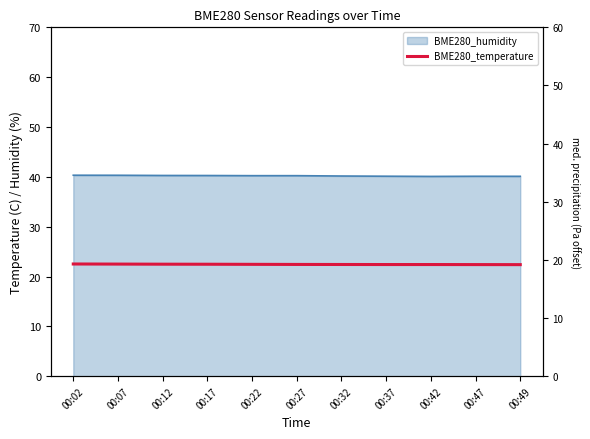

Which label corresponds to the largest value in the chart?

00:02